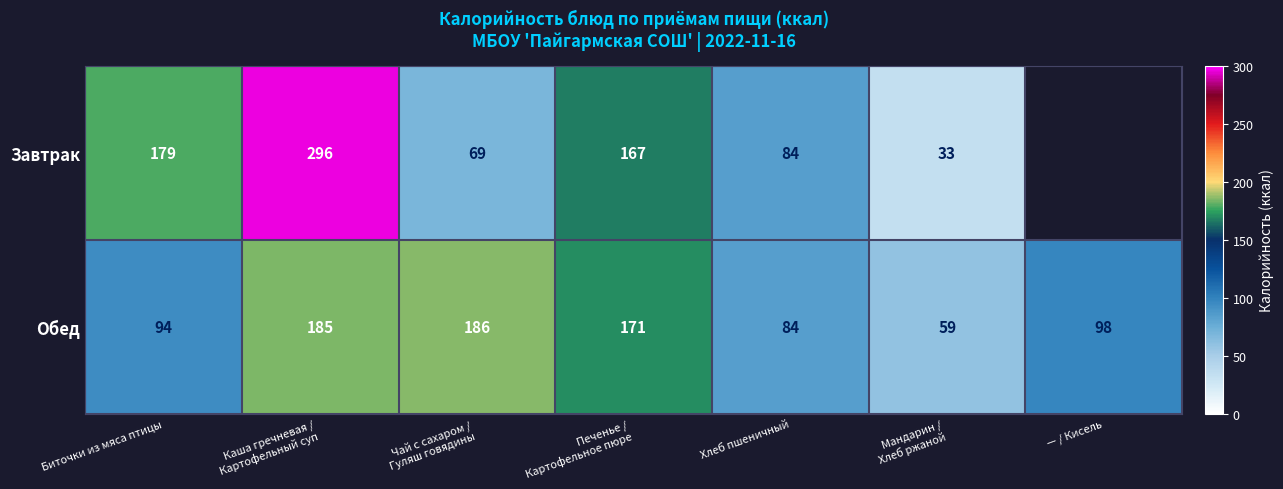

What is the highest value of the Обед series?

186